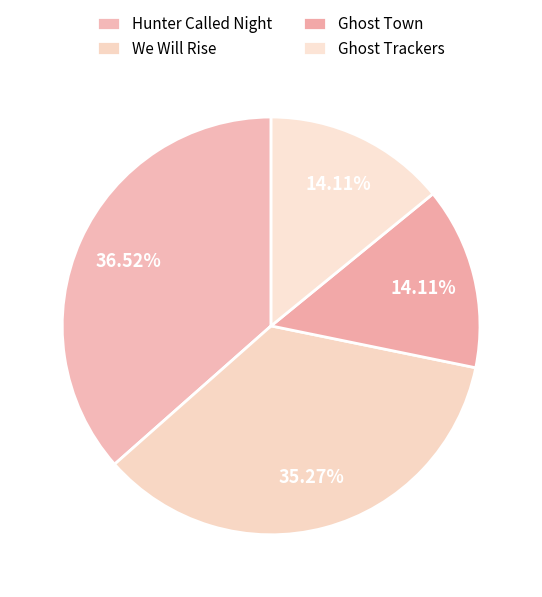

Combined, do Ghost Trackers and Ghost Town account for over 50%?

No